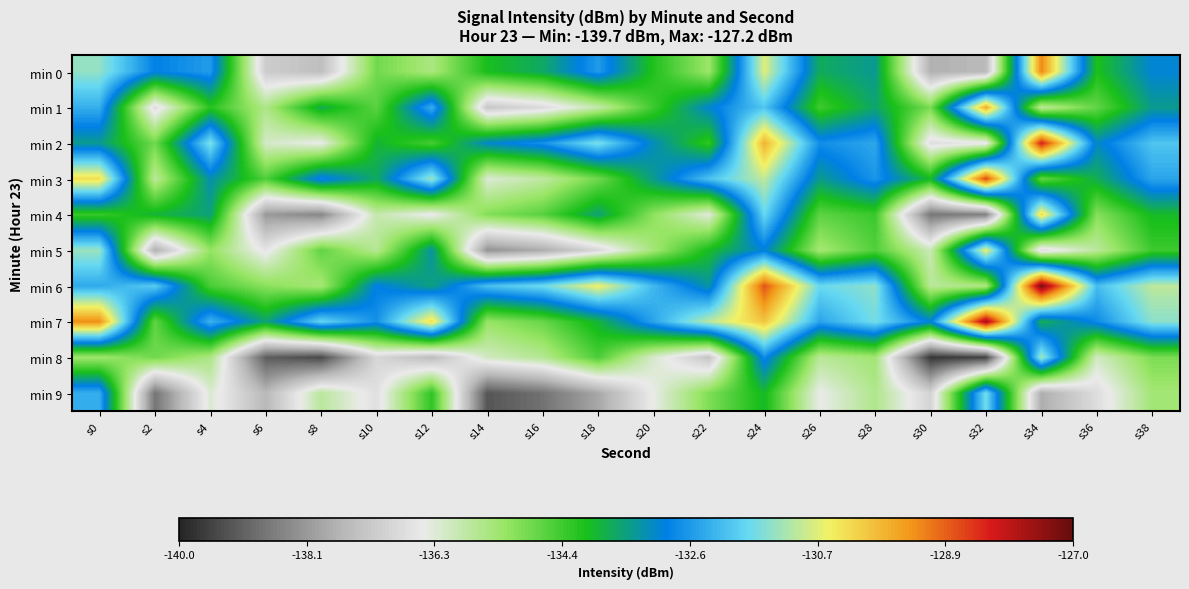

Reading right to left, list all the values displayed in this chart.

min 0: s38=-133.0	s36=-134.1	s34=-129.2	s32=-137.6	s30=-137.7	s28=-133.4	s26=-133.7	s24=-130.7	s22=-135.3	s20=-134.2	s18=-132.5	s16=-133.7	s14=-134.1	s12=-135.5	s10=-134.9	s8=-137.4	s6=-137.1	s4=-132.5	s2=-132.9	s0=-131.4
min 1: s38=-133.4	s36=-134.8	s34=-135.8	s32=-129.6	s30=-135.0	s28=-133.6	s26=-134.4	s24=-132.0	s22=-133.0	s20=-134.4	s18=-135.9	s16=-136.8	s14=-137.2	s12=-132.3	s10=-134.7	s8=-133.7	s6=-135.6	s4=-134.2	s2=-136.8	s0=-132.3
min 2: s38=-132.0	s36=-133.1	s34=-128.2	s32=-136.6	s30=-136.7	s28=-132.4	s26=-132.7	s24=-129.7	s22=-134.3	s20=-133.2	s18=-131.5	s16=-132.7	s14=-133.1	s12=-134.5	s10=-133.9	s8=-136.4	s6=-136.1	s4=-131.5	s2=-134.9	s0=-133.4
min 3: s38=-132.4	s36=-133.8	s34=-134.8	s32=-128.6	s30=-134.0	s28=-132.6	s26=-133.4	s24=-131.0	s22=-132.0	s20=-133.4	s18=-134.9	s16=-135.8	s14=-136.2	s12=-131.3	s10=-133.7	s8=-132.7	s6=-134.6	s4=-133.2	s2=-135.8	s0=-130.3
min 4: s38=-134.0	s36=-135.1	s34=-130.2	s32=-138.6	s30=-138.7	s28=-134.4	s26=-134.7	s24=-131.7	s22=-136.3	s20=-135.2	s18=-133.5	s16=-134.7	s14=-135.1	s12=-136.5	s10=-135.9	s8=-138.4	s6=-138.1	s4=-133.5	s2=-133.9	s0=-134.4
min 5: s38=-134.4	s36=-135.8	s34=-136.8	s32=-130.6	s30=-136.0	s28=-134.6	s26=-135.4	s24=-133.0	s22=-134.0	s20=-135.4	s18=-136.9	s16=-137.8	s14=-138.2	s12=-133.3	s10=-135.7	s8=-134.7	s6=-136.6	s4=-135.2	s2=-137.8	s0=-131.3
min 6: s38=-131.0	s36=-132.1	s34=-127.2	s32=-135.6	s30=-135.7	s28=-131.4	s26=-131.7	s24=-128.7	s22=-133.3	s20=-132.2	s18=-130.5	s16=-131.7	s14=-132.1	s12=-133.5	s10=-132.9	s8=-135.4	s6=-135.1	s4=-134.5	s2=-131.9	s0=-132.4
min 7: s38=-131.4	s36=-132.8	s34=-133.8	s32=-127.6	s30=-133.0	s28=-131.6	s26=-132.4	s24=-130.0	s22=-131.0	s20=-132.4	s18=-133.9	s16=-134.8	s14=-135.2	s12=-130.3	s10=-132.7	s8=-131.7	s6=-133.6	s4=-132.2	s2=-134.8	s0=-129.3
min 8: s38=-135.0	s36=-136.1	s34=-131.2	s32=-139.6	s30=-139.7	s28=-135.4	s26=-135.7	s24=-132.7	s22=-137.3	s20=-136.2	s18=-134.5	s16=-135.7	s14=-136.1	s12=-137.5	s10=-136.9	s8=-139.4	s6=-139.1	s4=-135.5	s2=-134.9	s0=-135.4
min 9: s38=-135.4	s36=-136.8	s34=-137.8	s32=-131.6	s30=-137.0	s28=-135.6	s26=-136.4	s24=-134.0	s22=-135.0	s20=-136.4	s18=-137.9	s16=-138.8	s14=-139.2	s12=-134.3	s10=-136.7	s8=-135.7	s6=-137.6	s4=-136.2	s2=-138.8	s0=-132.3